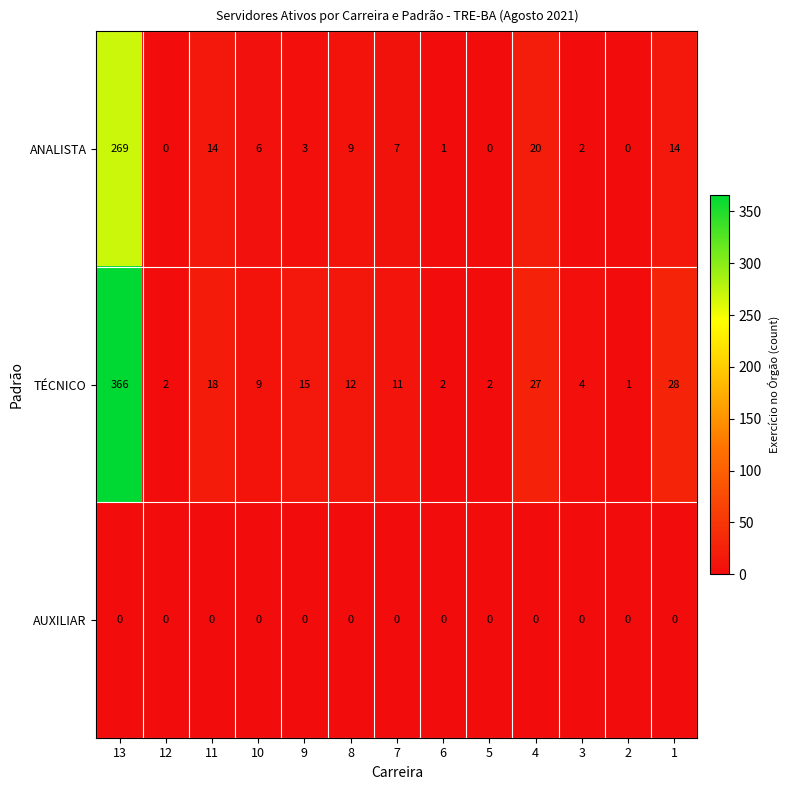

What is the greatest value displayed?

366